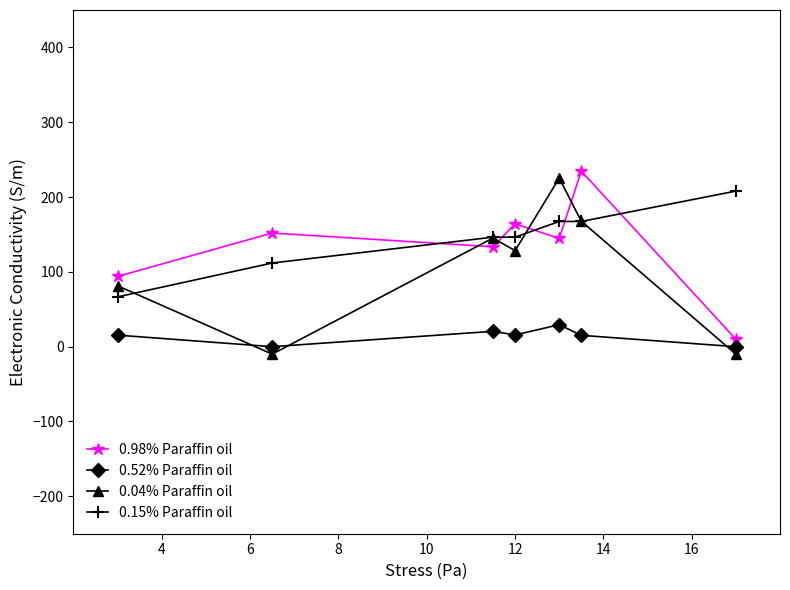

What is the sum of all 0.98% Paraffin oil values?

933.0